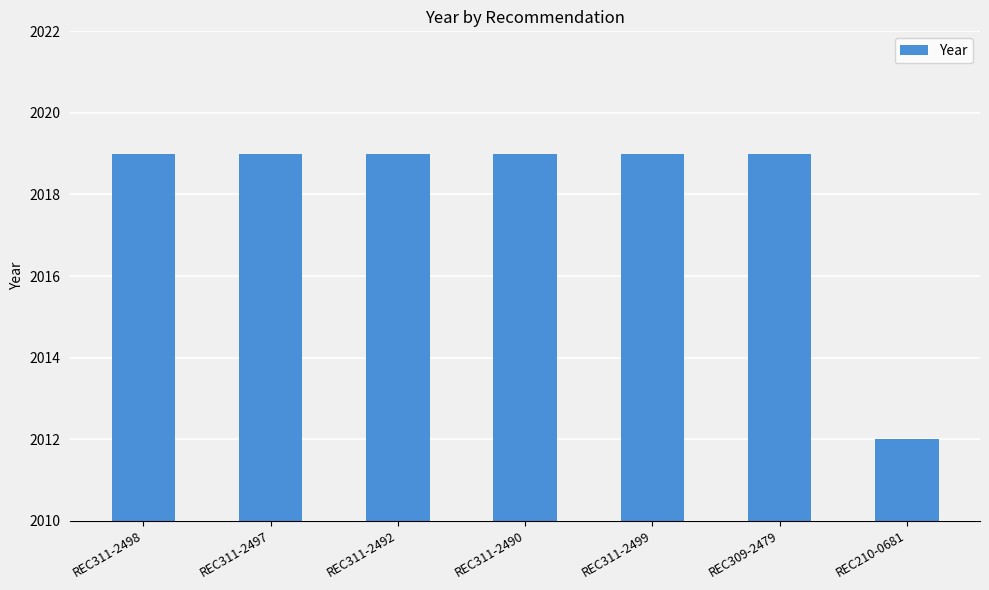

Which label corresponds to the smallest value in the chart?

REC210-0681